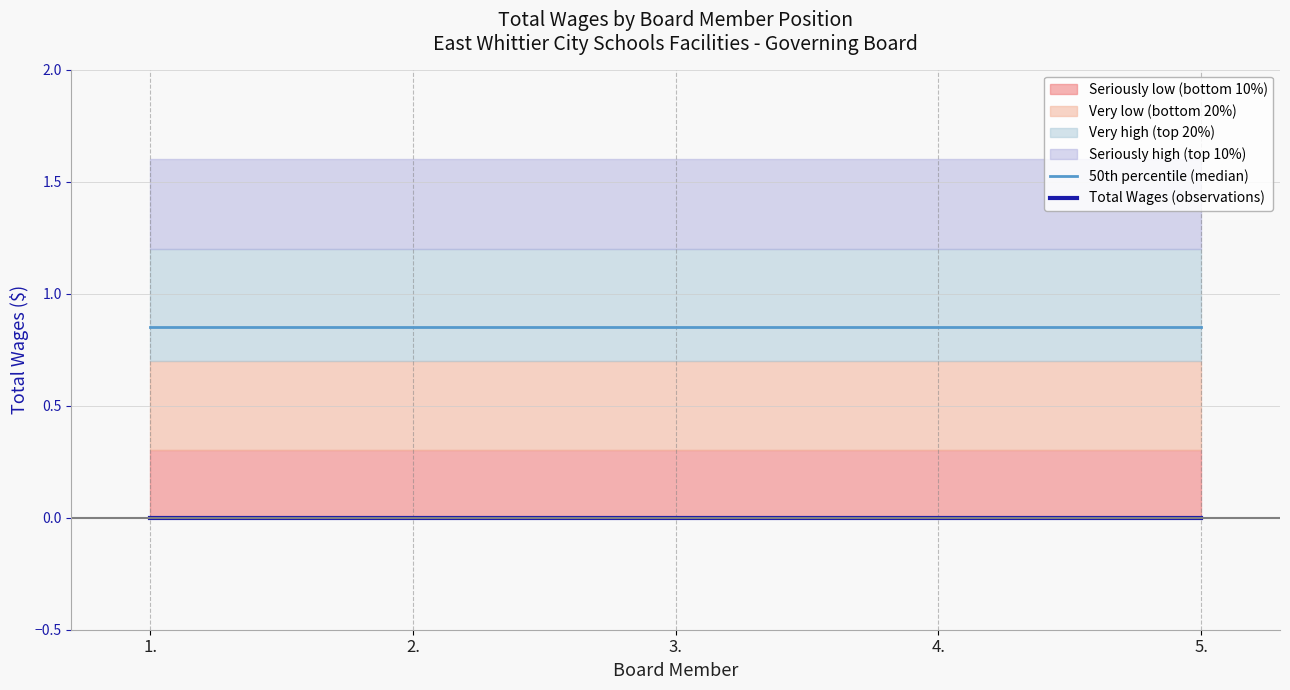

At which category does the chart reach its minimum across all series?

1.